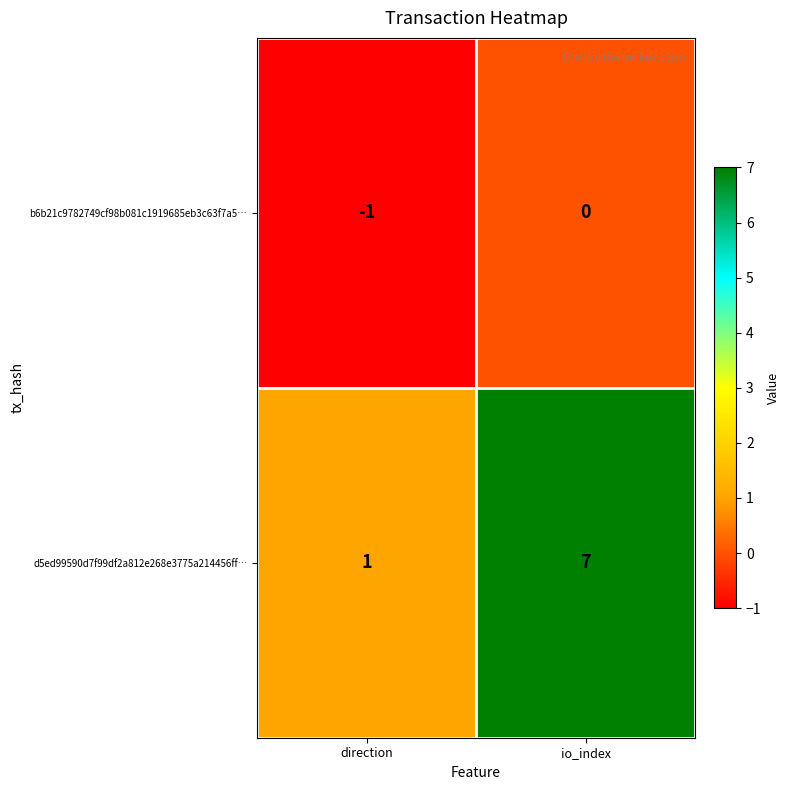

How many data points does each series have?

2